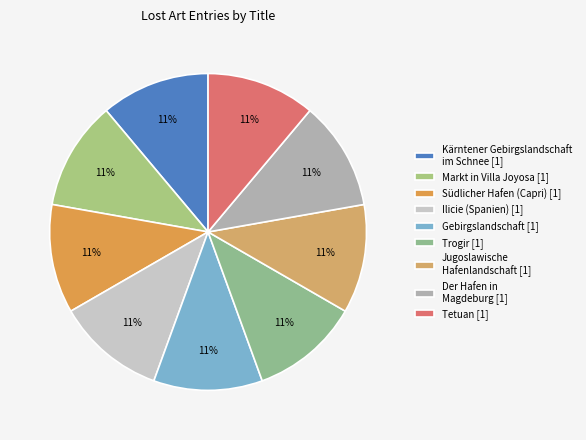

What is the total percentage of Ilicie (Spanien) and Tetuan?

22.2%